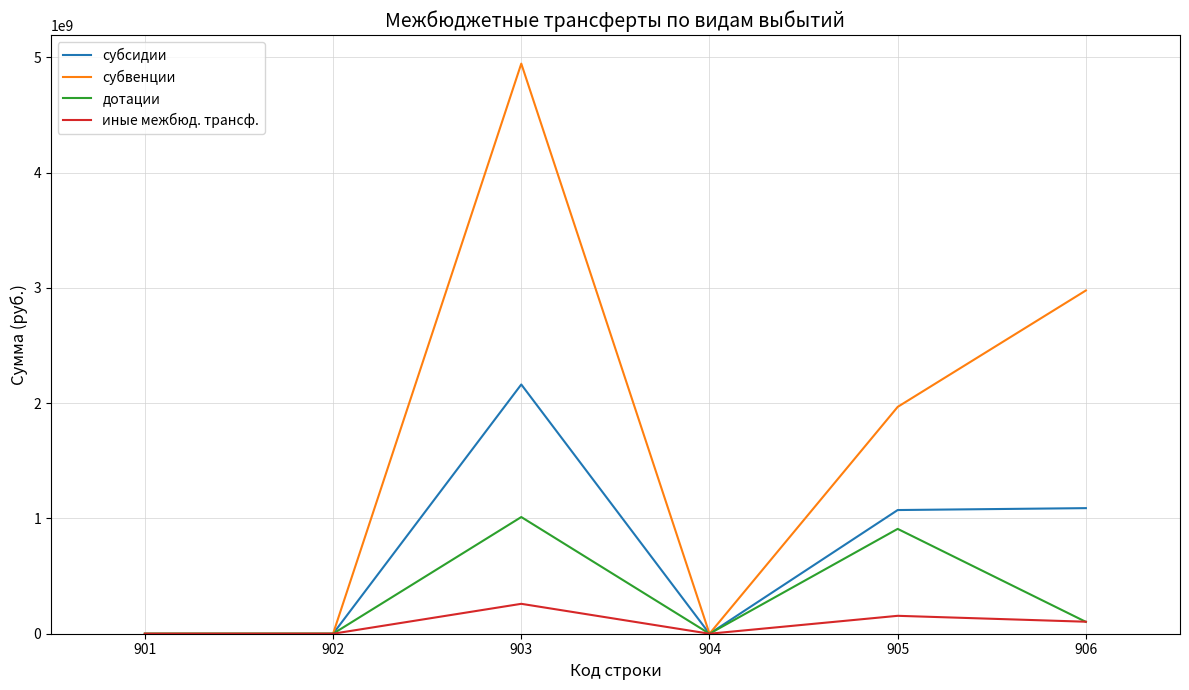

How many lines are shown in the chart?

4